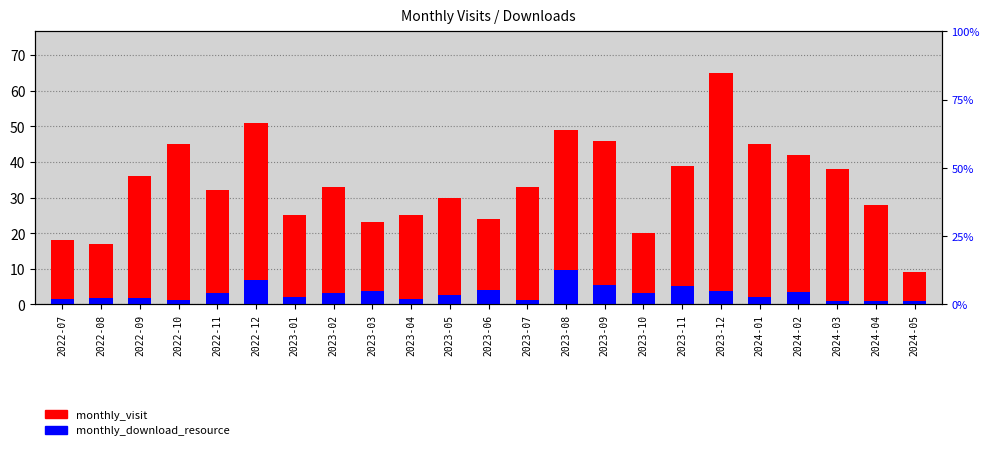

What is the spread (max minus min) of values at 2023-01?

23.0